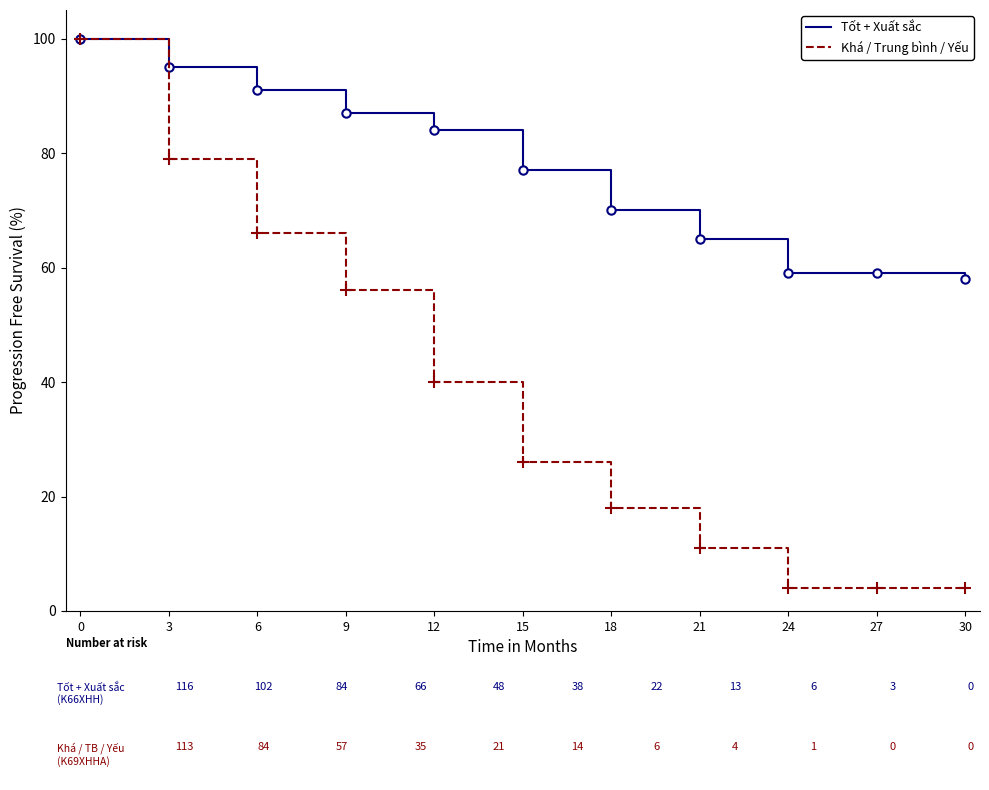

The value of Khá / Trung bình / Yếu at 9 is 84. True or false?

False